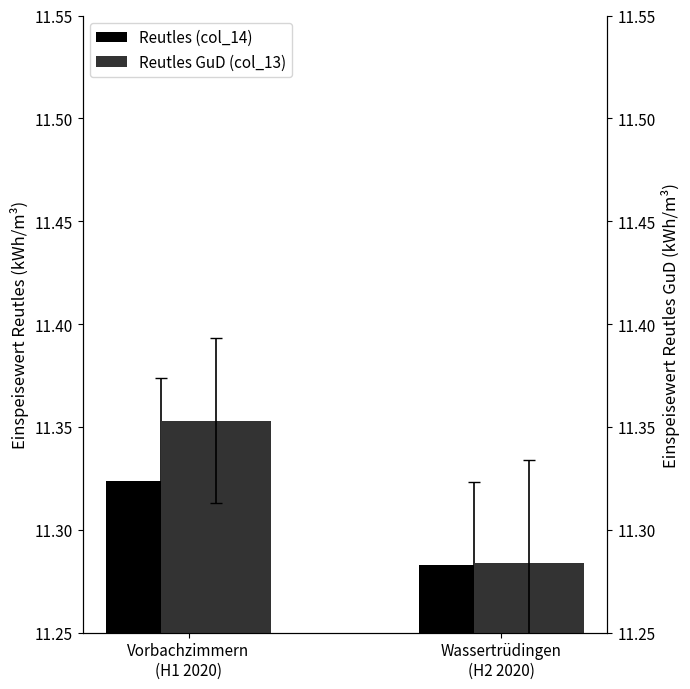

Reading right to left, extract all data points from this chart.

Reutles (col_14): 11.3	11.3
Reutles GuD (col_13): 11.3	11.4